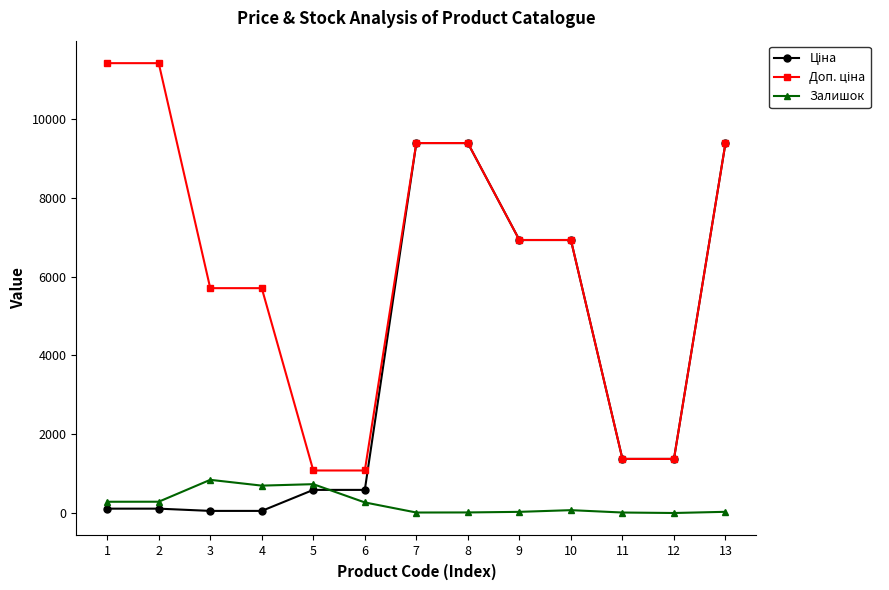

True or false: Ціна and Залишок intersect in this chart.

True